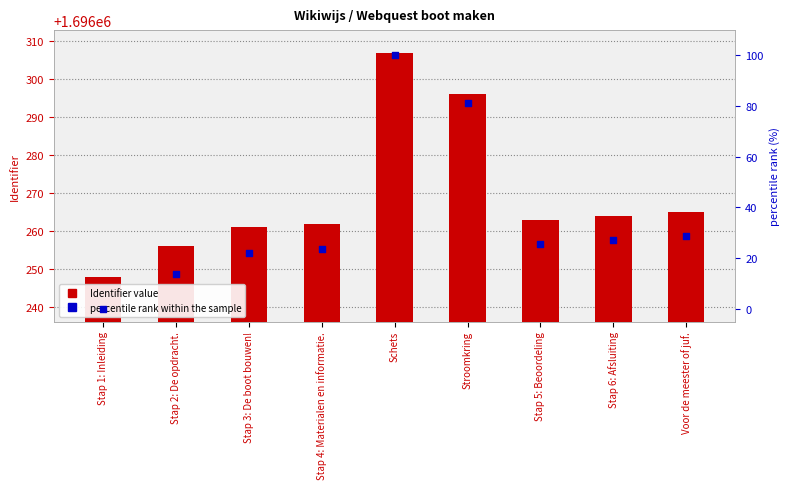

Which series contains the highest Y value?

Identifier value